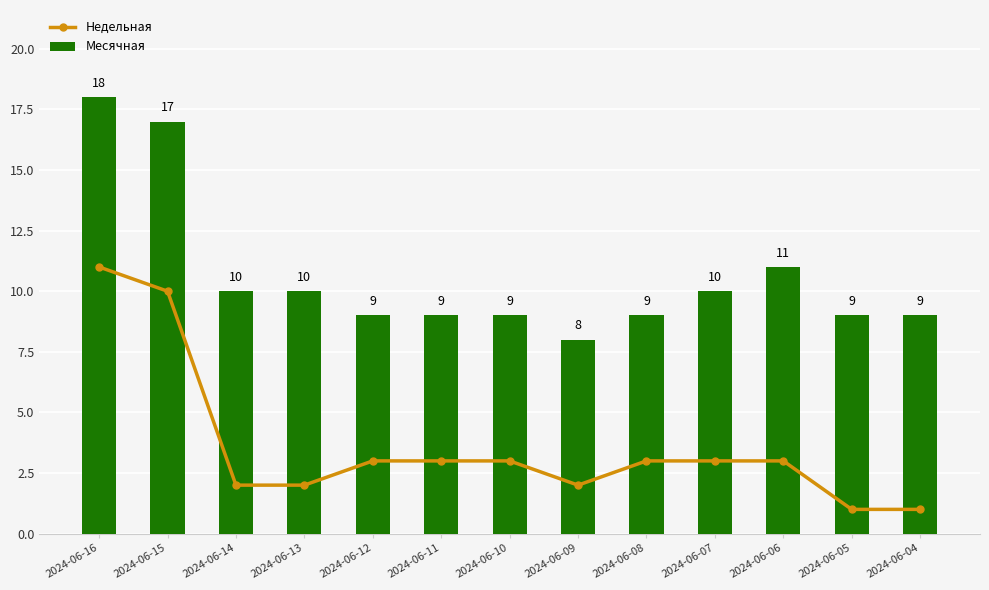

What is the difference between the second highest and second lowest values in the Месячная series?

8